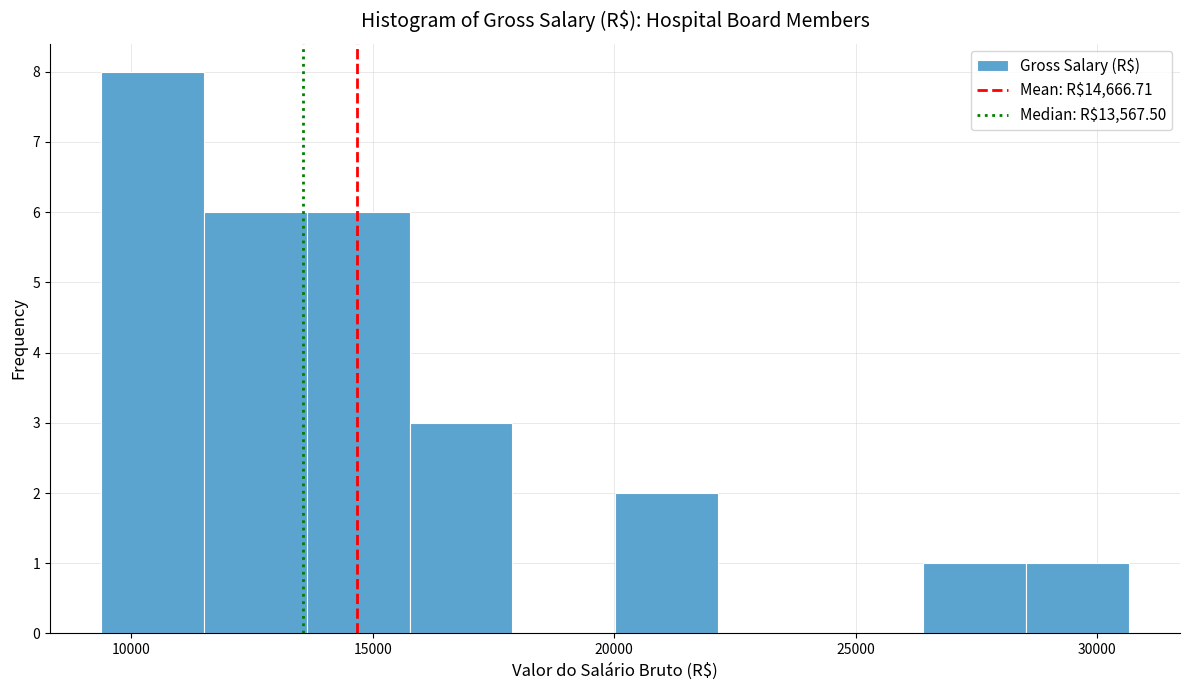

How tall is the bar that spans 26500 to 28500 on the x-axis? Neither the bar edges nor the heights are printed on the chart, so give them approximately, as read against the axes.

1